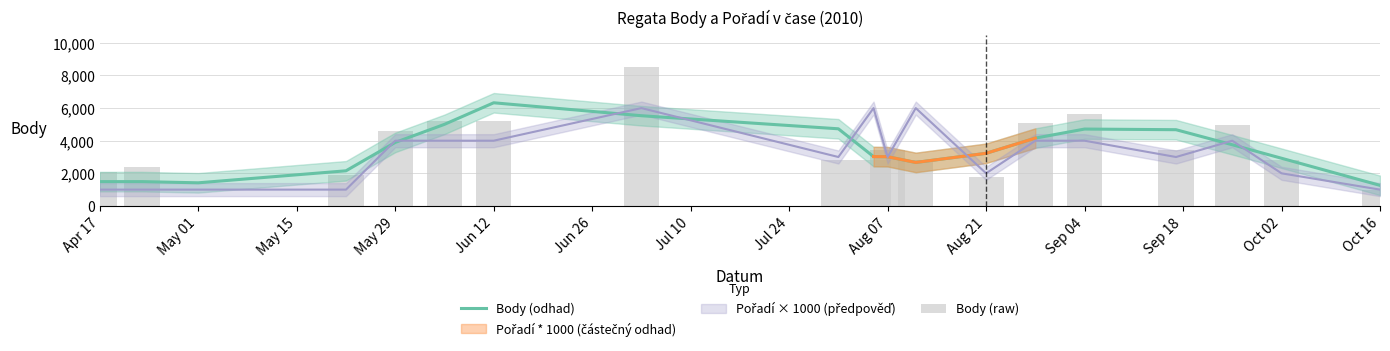

The value of Body (odhad) at Apr 17 is 1490.0. True or false?

True